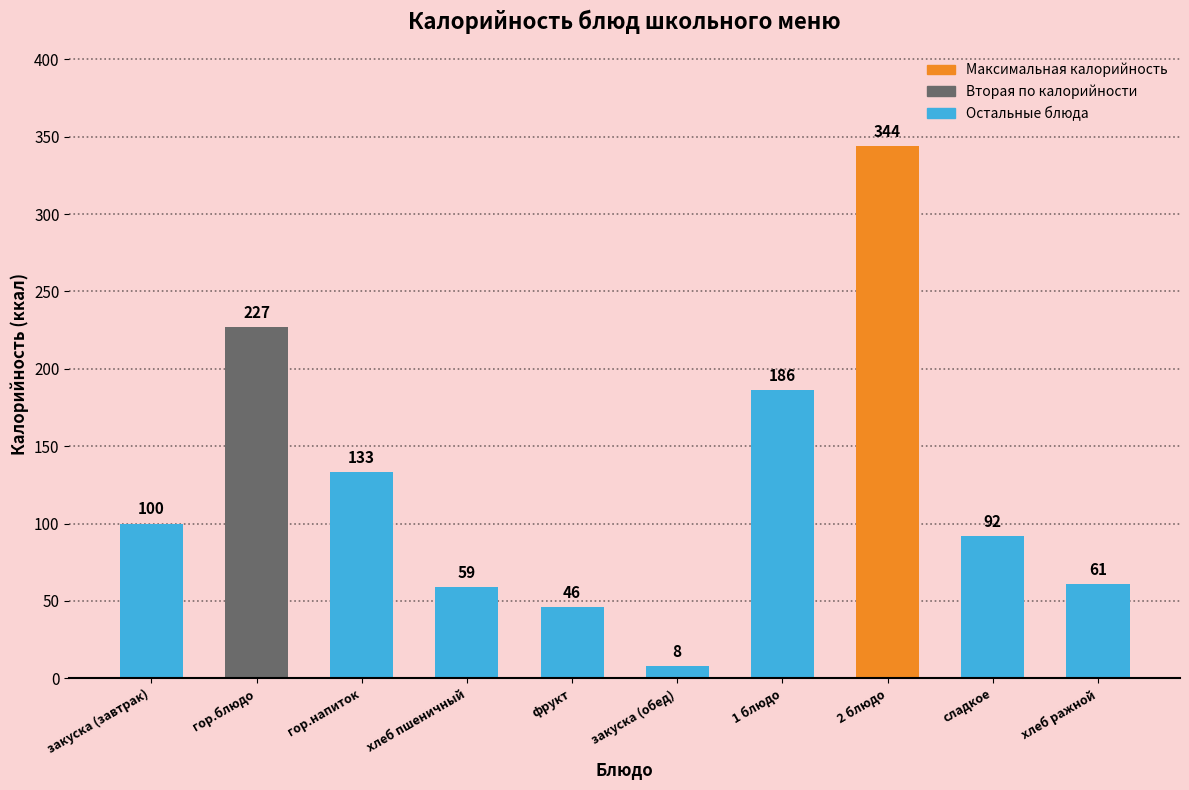

What is the minimum value shown in the chart?

7.8